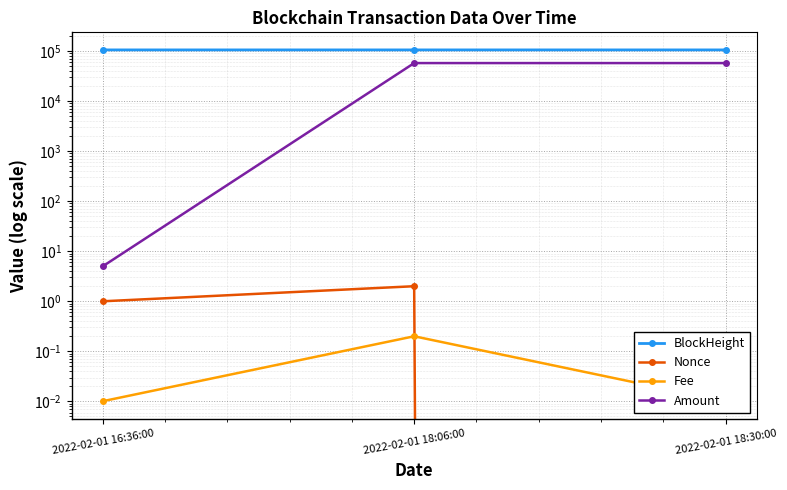

Reading right to left, transcribe all the data shown in this chart.

BlockHeight: 105047.0	105041.0	105015.0
Nonce: 0.0	2.0	1.0
Fee: 0.0	0.2	0.0
Amount: 57336.1	57332.1	5.0